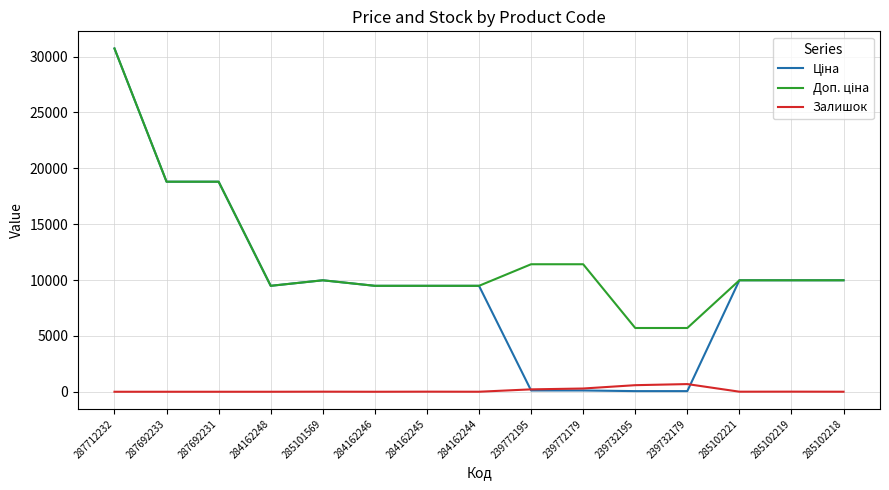

At which category is the sum across all series the highest?

287712232